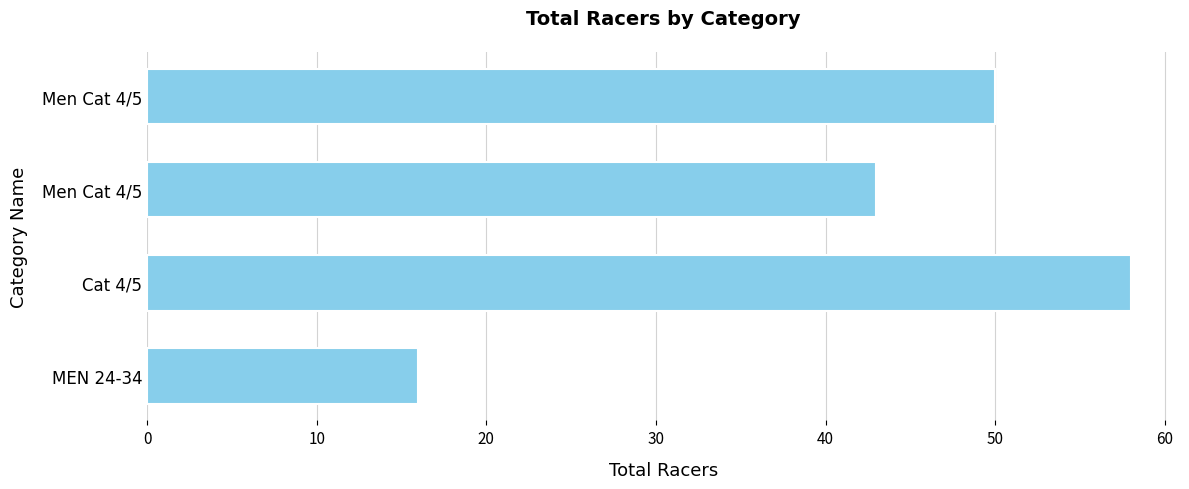

How many bars are there in total?

4